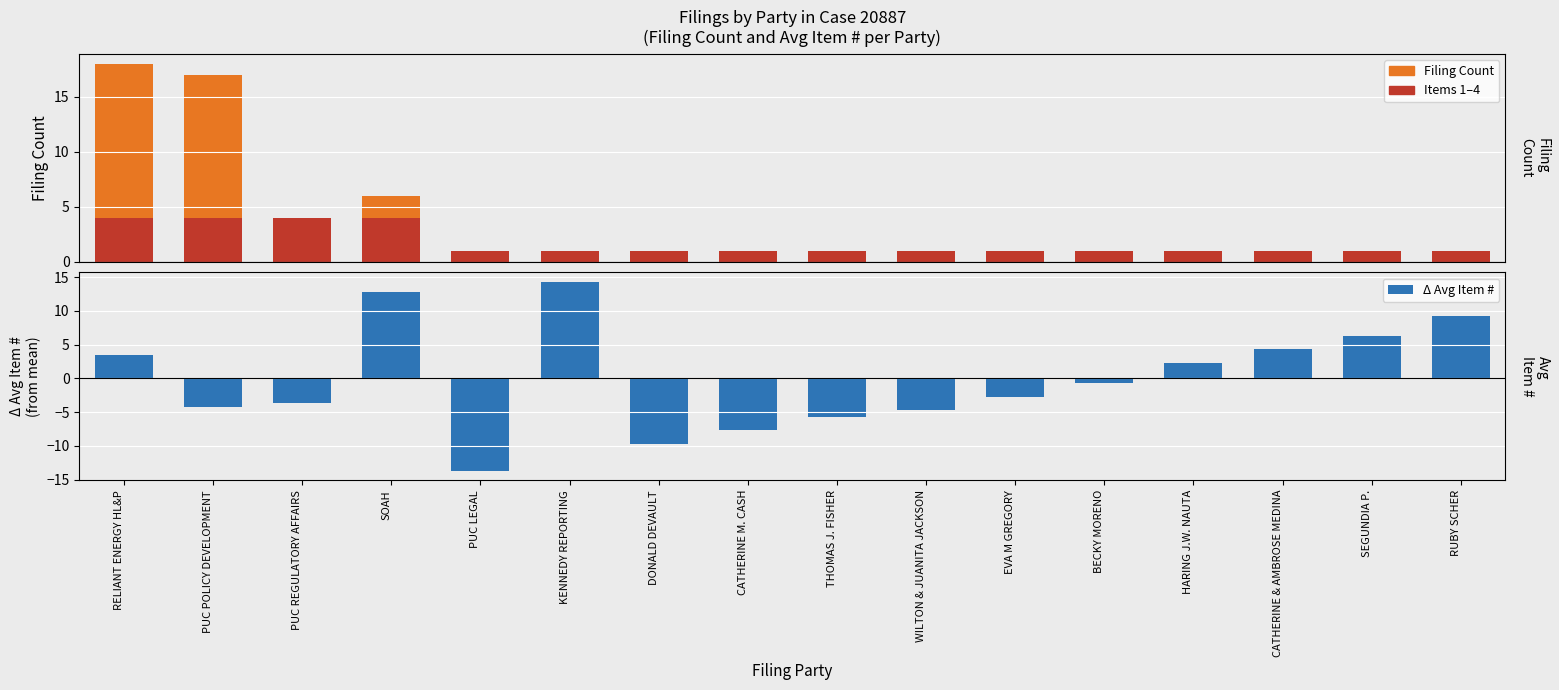

Reading left to right, list all the values displayed in this chart.

Filing Count: 18.0	17.0	4.0	6.0	1.0	1.0	1.0	1.0	1.0	1.0	1.0	1.0	1.0	1.0	1.0	1.0
First 4 Items: 4.0	4.0	4.0	4.0	1.0	1.0	1.0	1.0	1.0	1.0	1.0	1.0	1.0	1.0	1.0	1.0
Δ Avg Item #: 3.5	-4.2	-3.7	12.8	-13.7	14.3	-9.7	-7.7	-5.7	-4.7	-2.7	-0.7	2.3	4.3	6.3	9.3